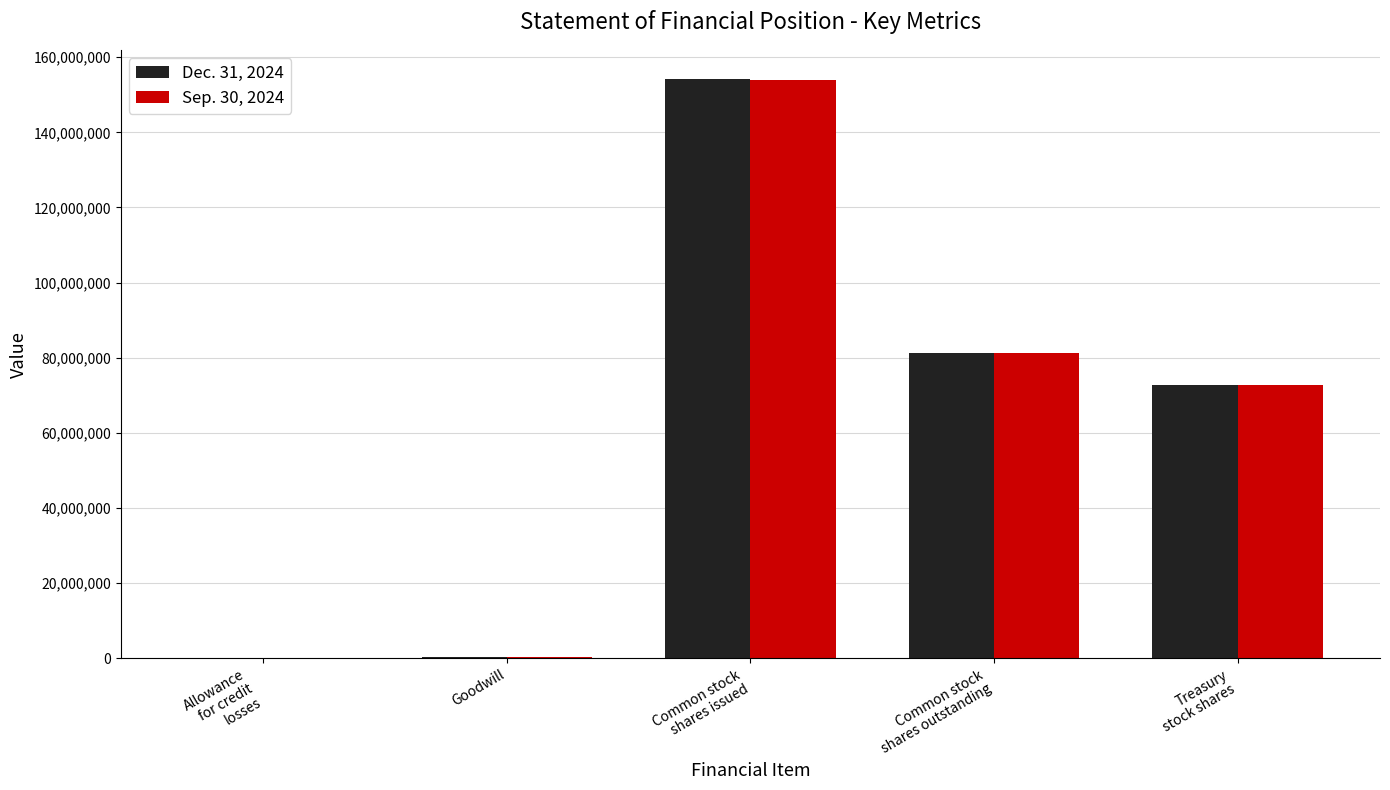

At which category is the sum across all series the highest?

Common stock
shares issued